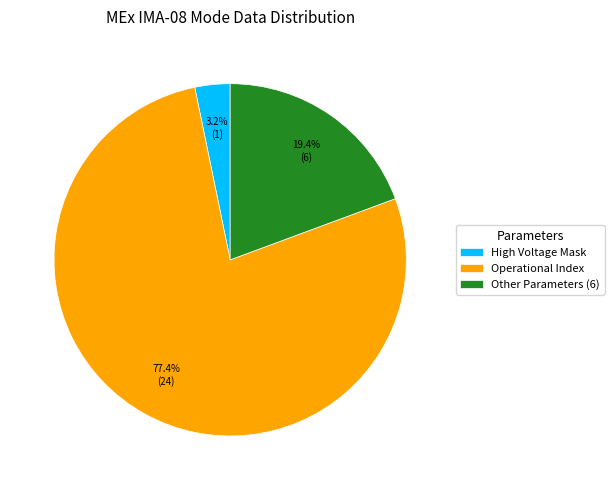

What is the total percentage of Other Parameters (6) and Operational Index?

96.8%